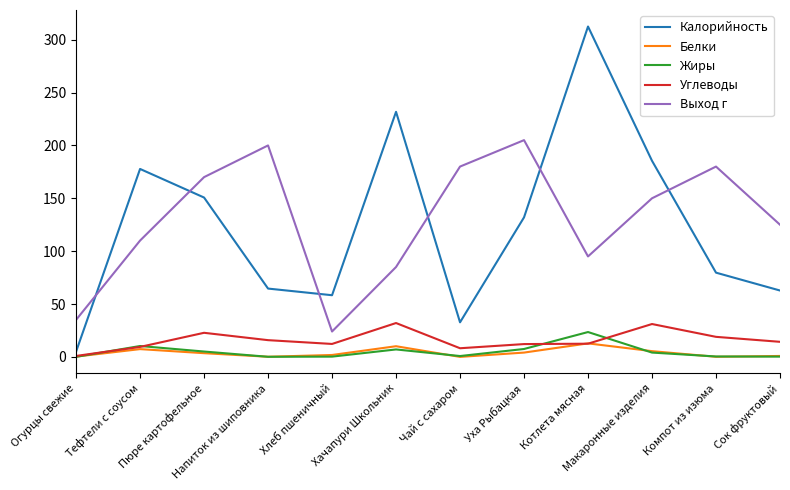

In Жиры, how many points are higher than both neighbors (excluding endpoints)?

3